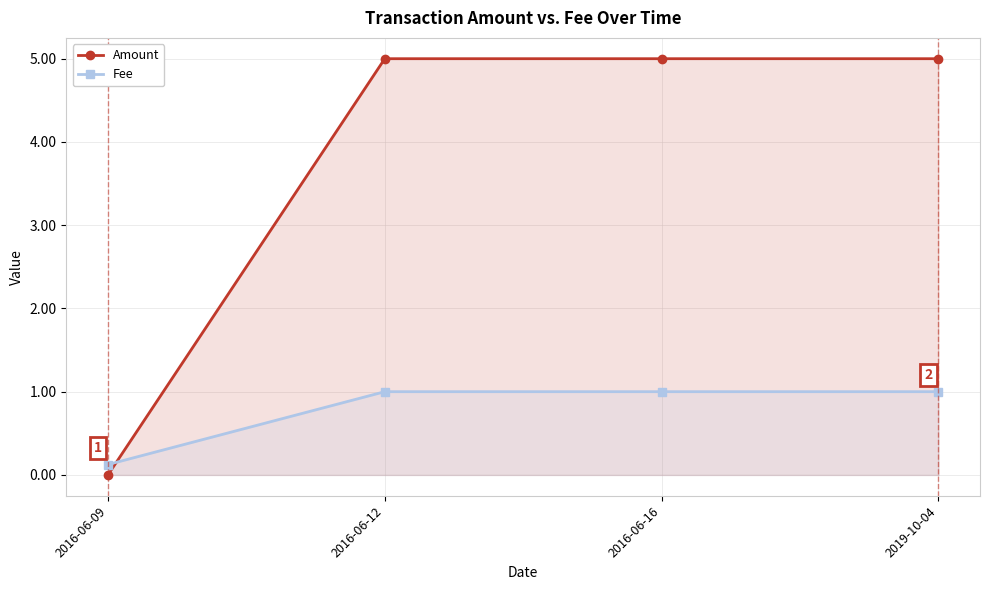

What is the label of the 3rd point from the right?

2016-06-12